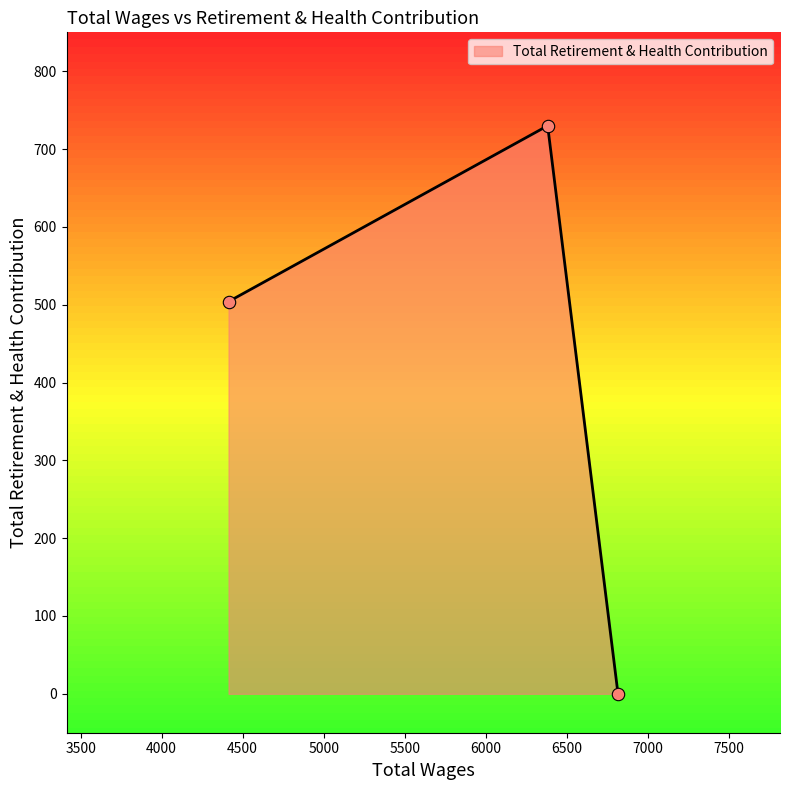

What is the change in value from 6383.0 to 4413.0?

-226